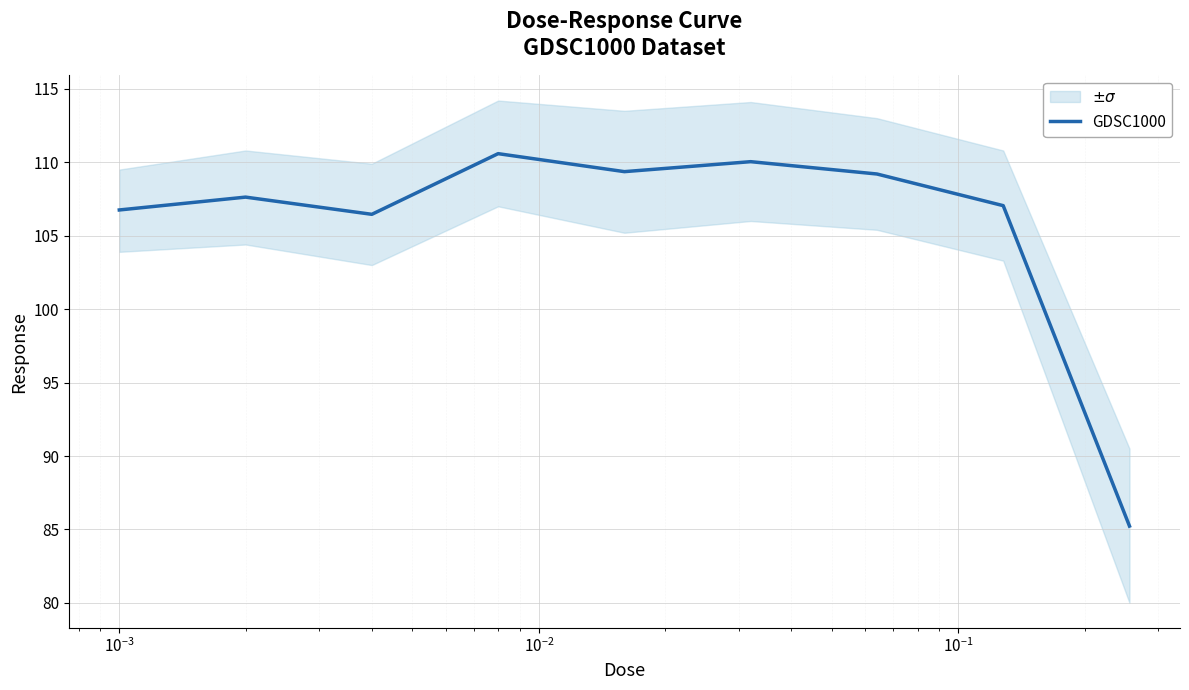

How many points are lower than both their immediate neighbors (excluding endpoints)?

2